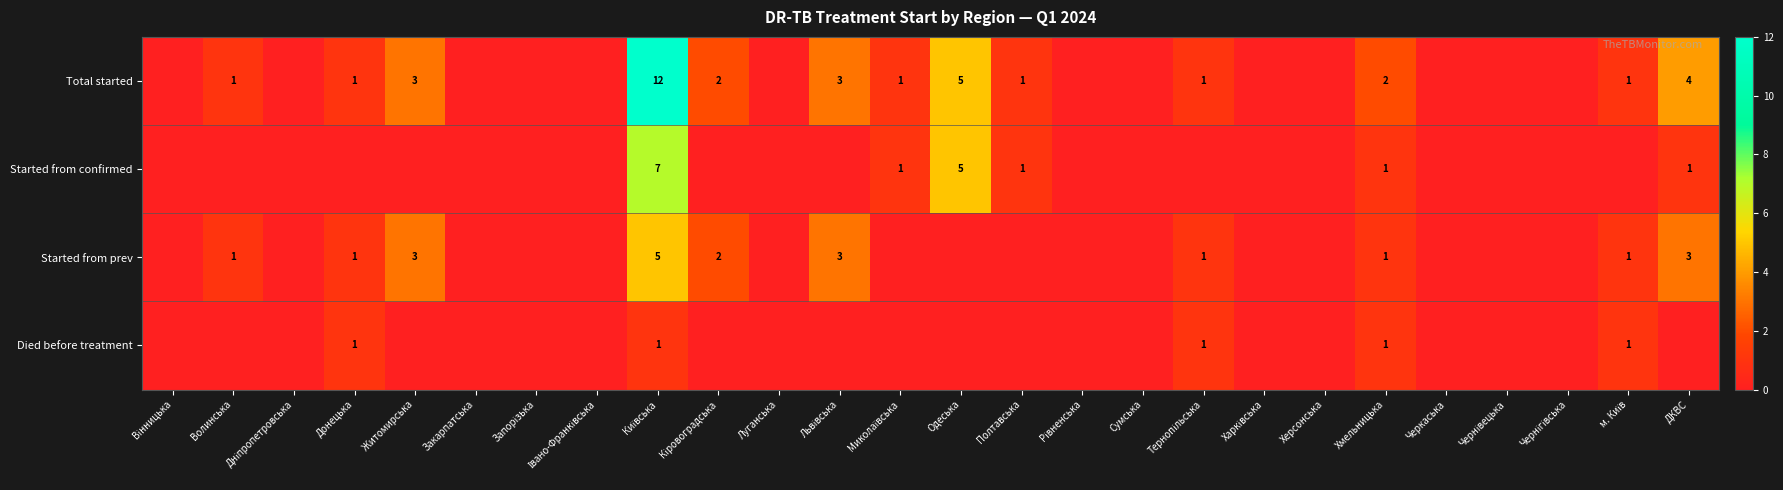

What is the difference between the maximum and minimum values in the Died before treatment series?

1